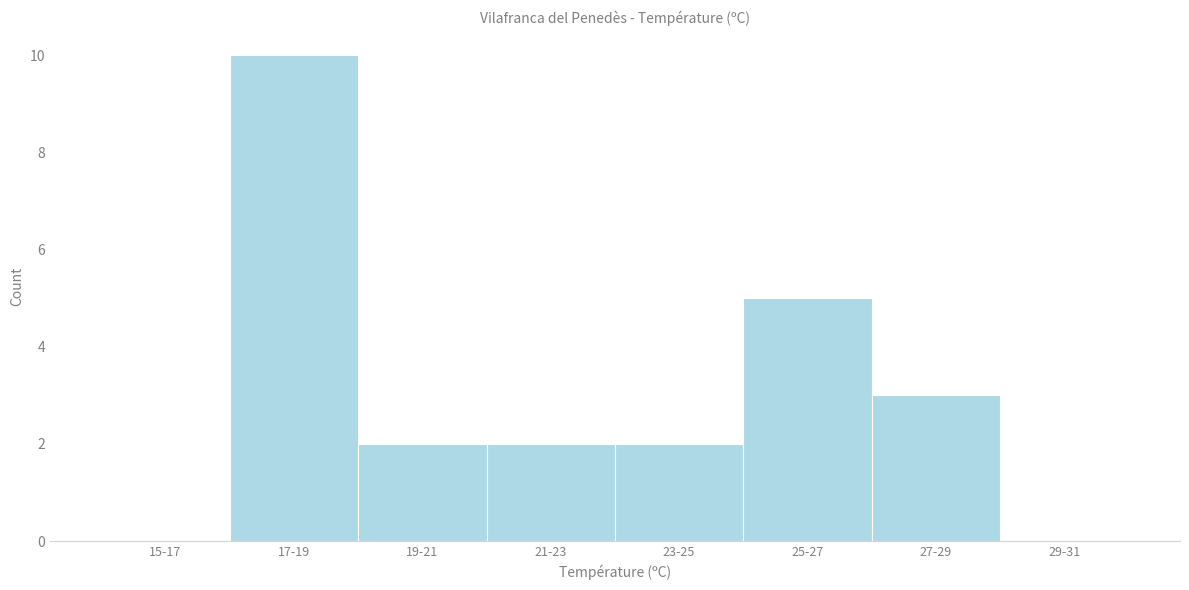

Reading left to right, transcribe all the data shown in this chart.

15-17=0	17-19=10	19-21=2	21-23=2	23-25=2	25-27=5	27-29=3	29-31=0